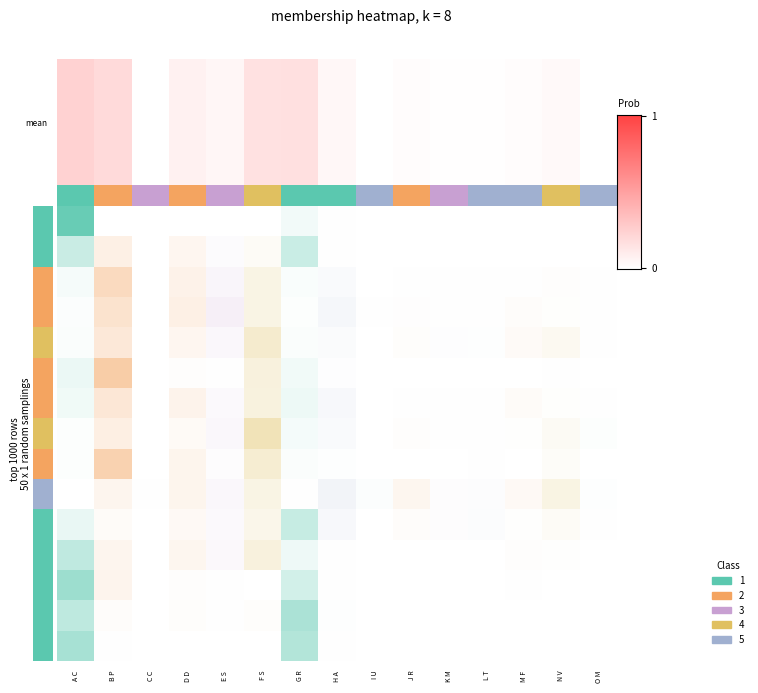

Between H A and J R, which is larger?

J R